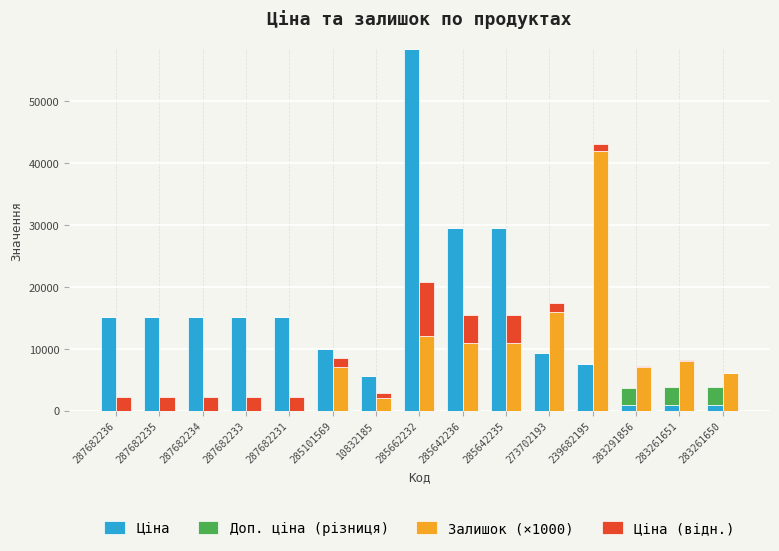

How many positive values does the Доп. ціна (різниця) series have?

3